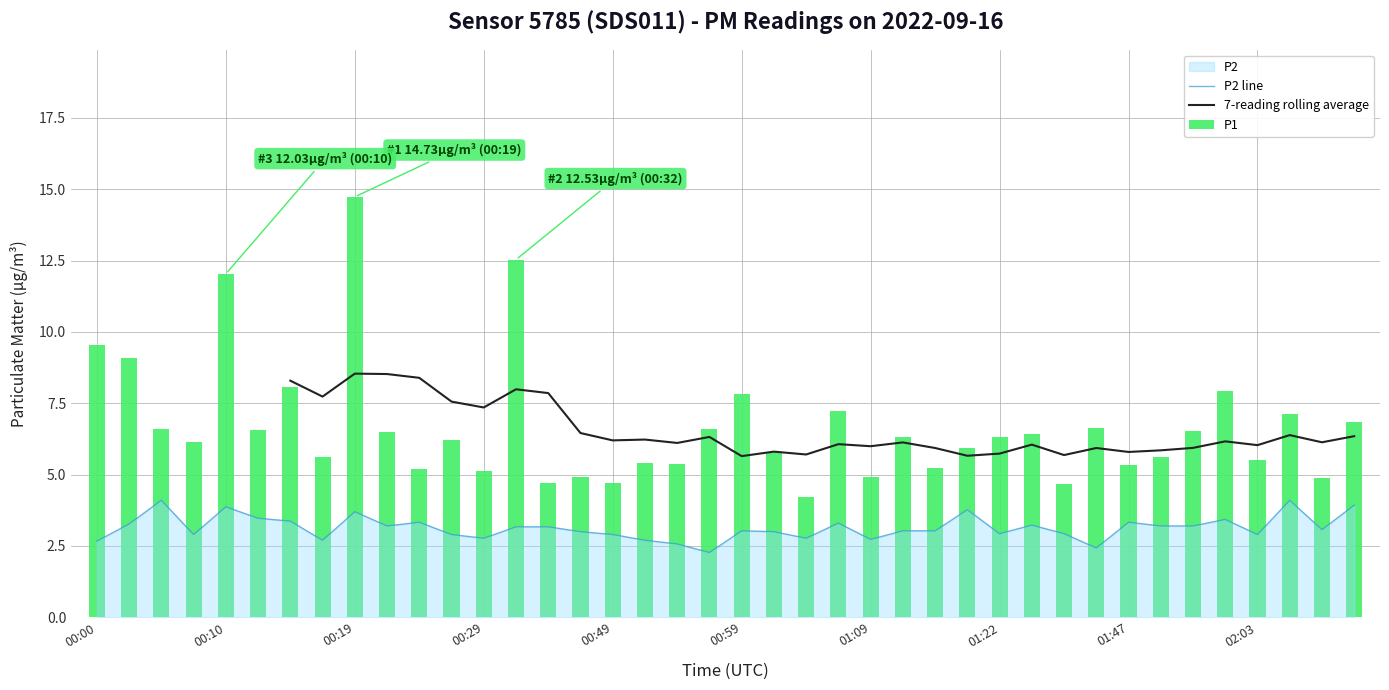

The P2 line series shows 1.6 at 14. True or false?

False